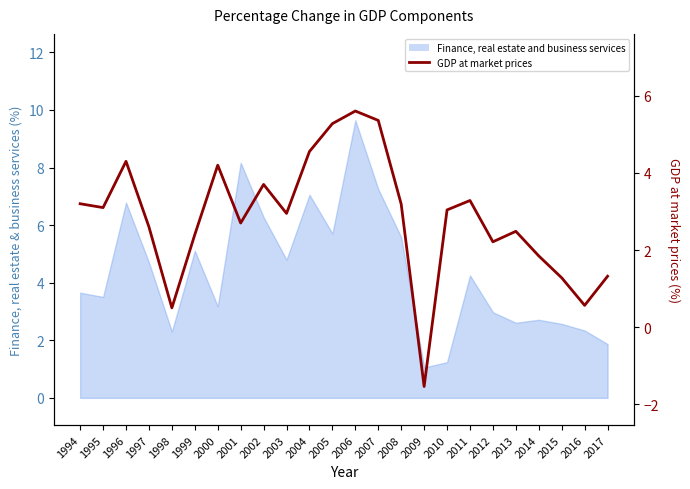

What is the value of the 19th point from the left?

2.2